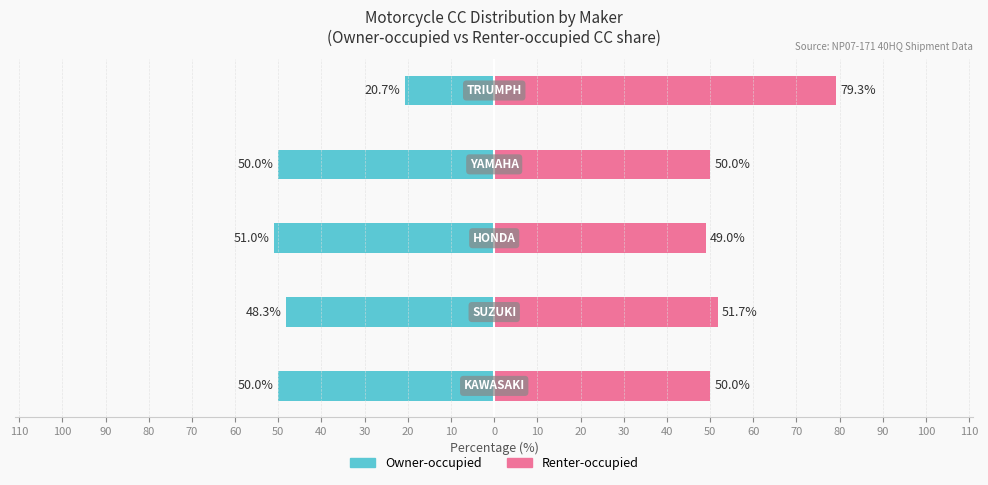

What is the value of the Renter-occupied bar at the 4th from the left?

50.0